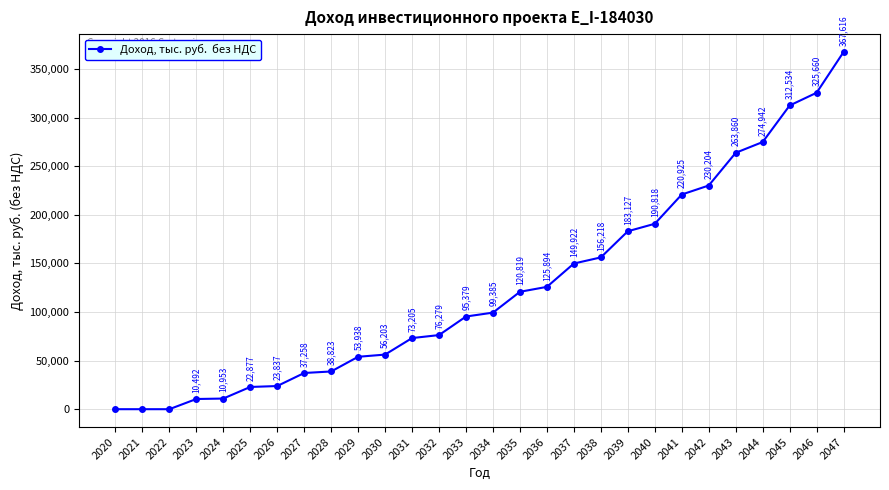

What is the maximum value shown in the chart?

367616.2